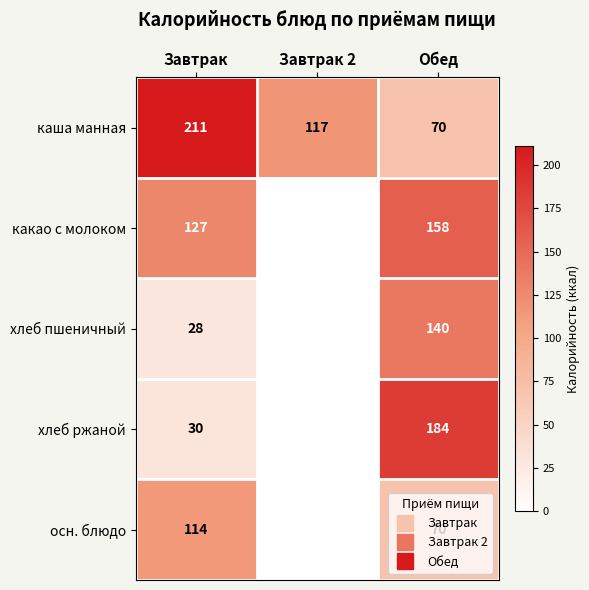

What is the difference between the second highest and minimum values in the какао с молоком series?

127